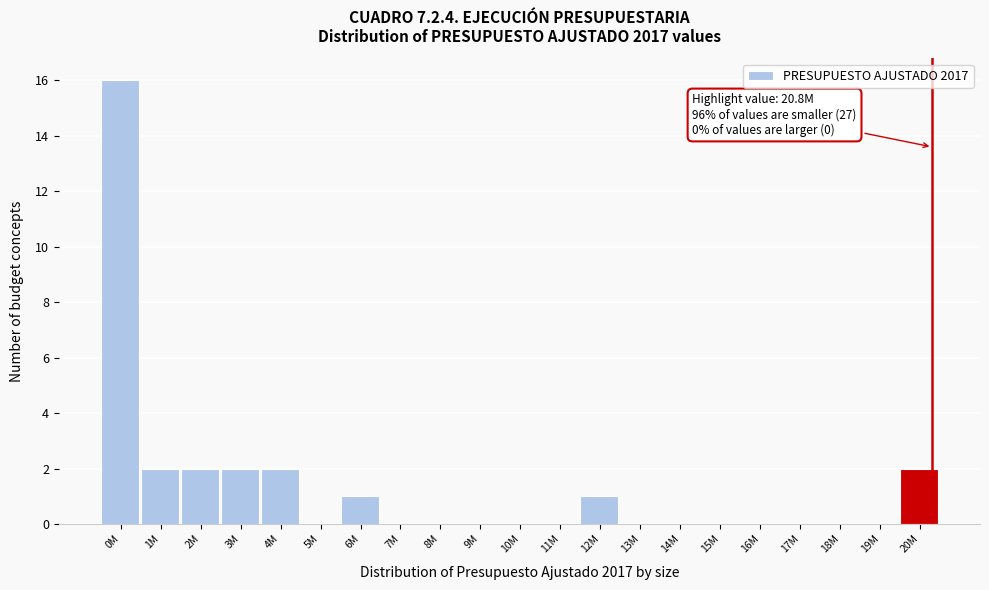

Reading left to right, extract all data points from this chart.

0M=16	1M=2	2M=2	3M=2	4M=2	5M=0	6M=1	7M=0	8M=0	9M=0	10M=0	11M=0	12M=1	13M=0	14M=0	15M=0	16M=0	17M=0	18M=0	19M=0	20M=2